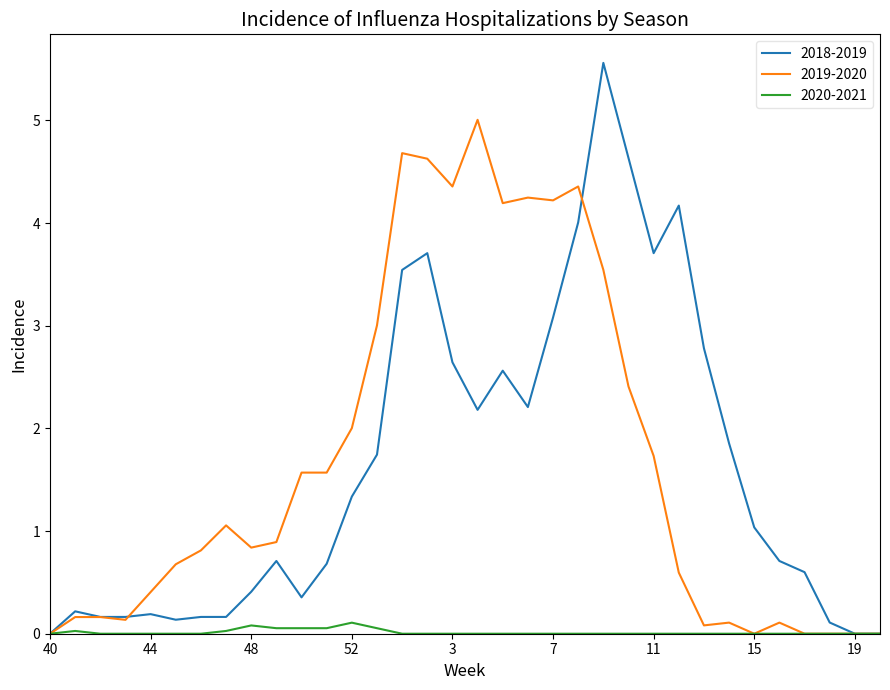

Rank the series by their maximum value, from lowest to highest.

2020-2021, 2019-2020, 2018-2019